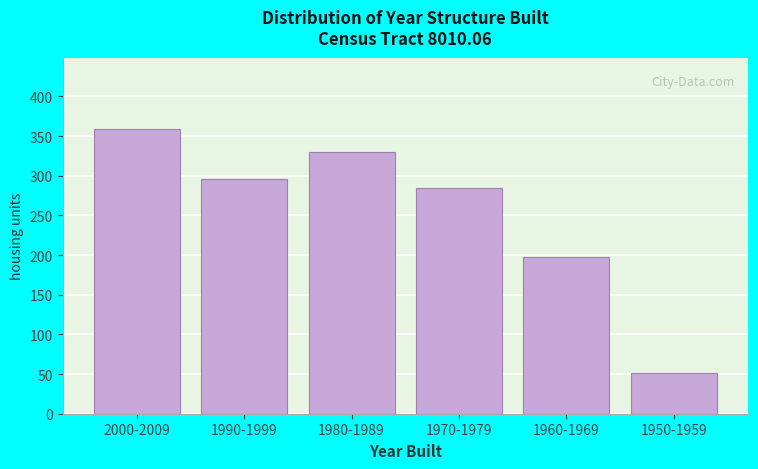

Reading left to right, what are all the values shown in this chart?

359	296	330	284	197	51